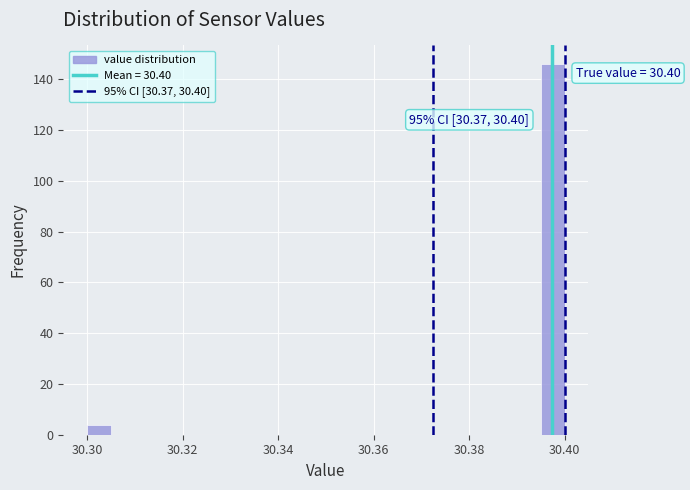

Around what value on the x-axis is the tallest bar? Give the approximate position of its centre, as read against the axis.

30.398